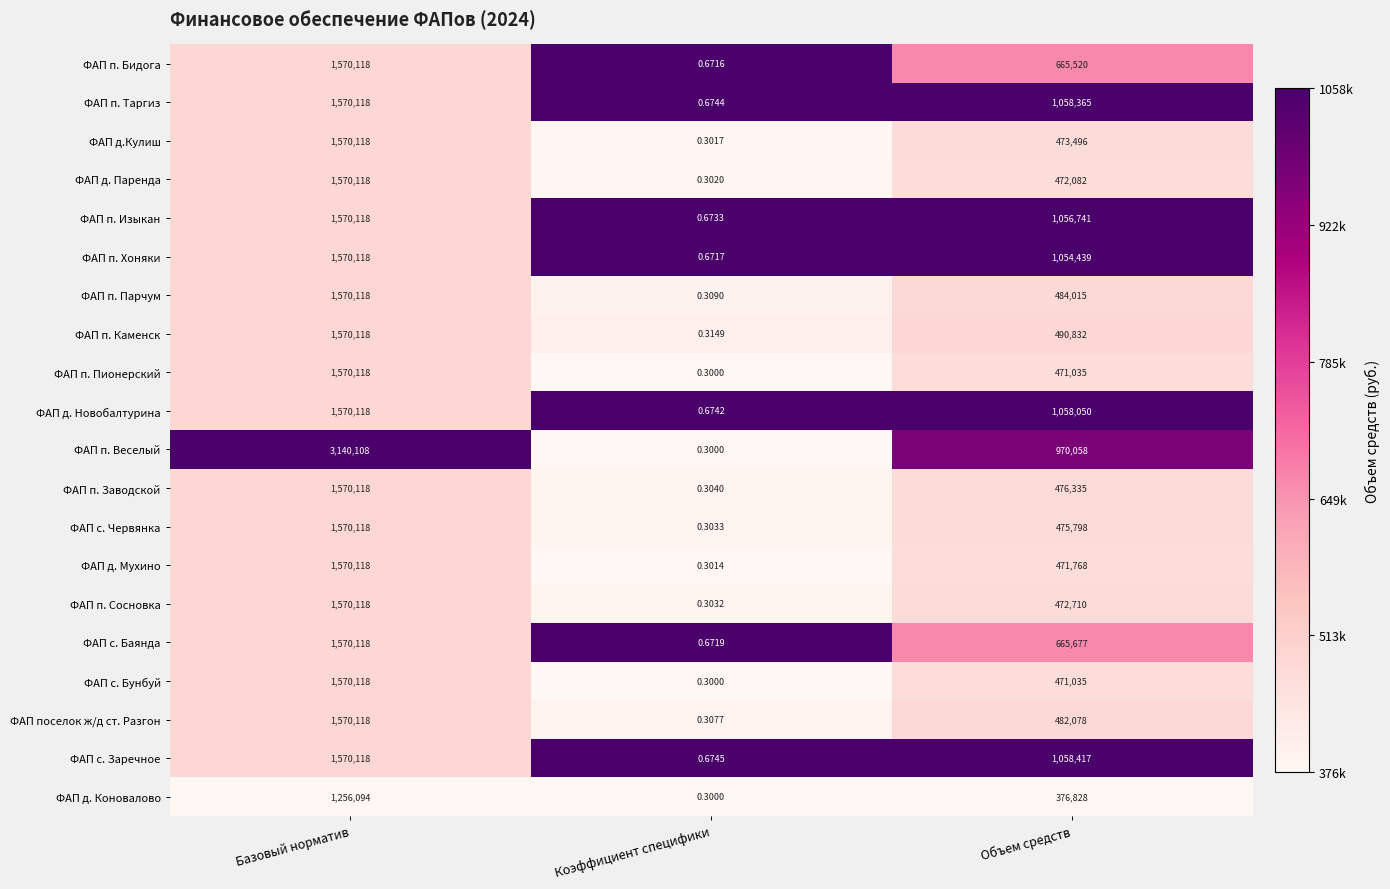

Which category has the lowest value across all series?

Коэффициент специфики